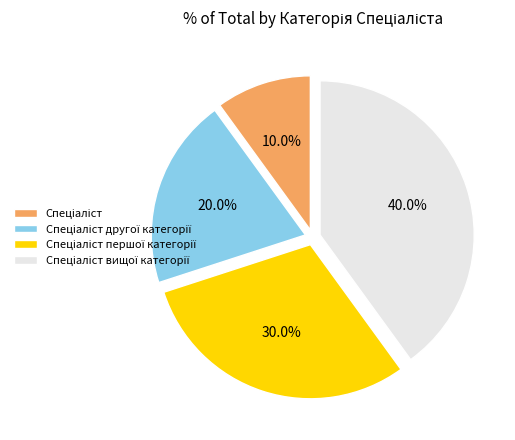

Does any single category account for the majority?

No